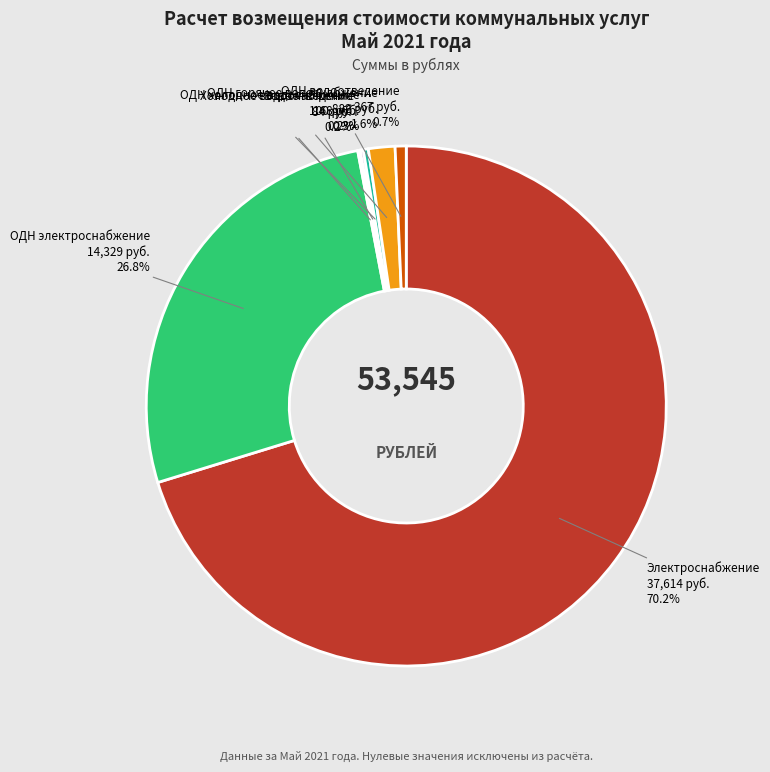

Does any single category account for the majority?

Yes